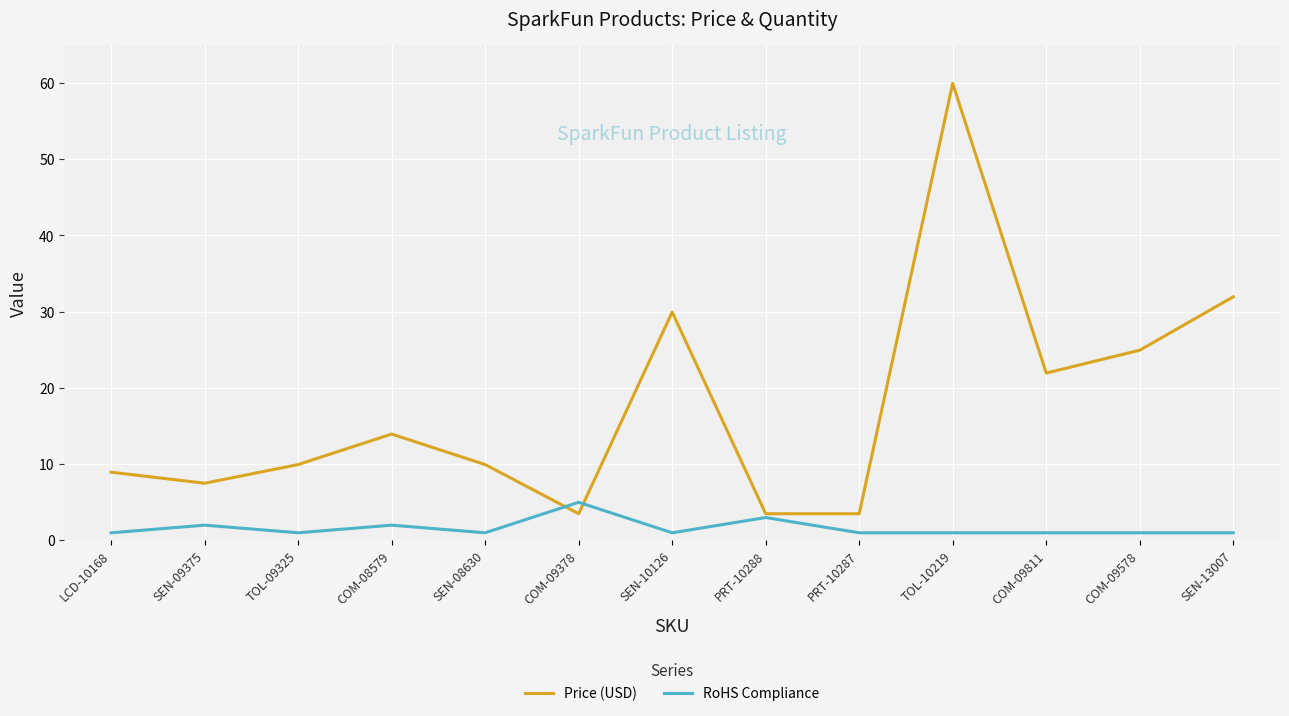

True or false: Price (USD) has a value of 4.4 at TOL-09325.

False